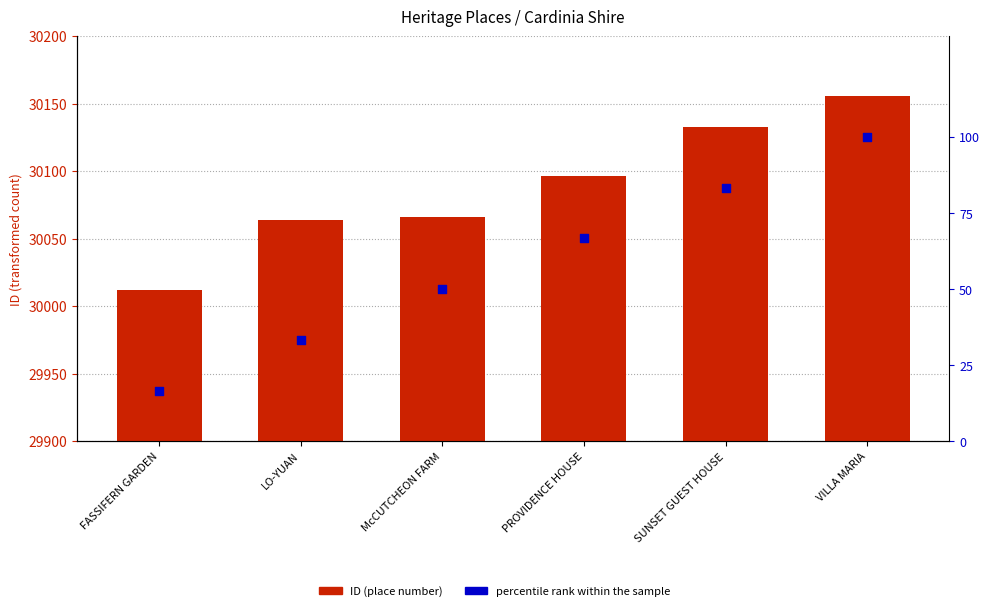

What is the total value across all series at VILLA MARIA?

30256.0